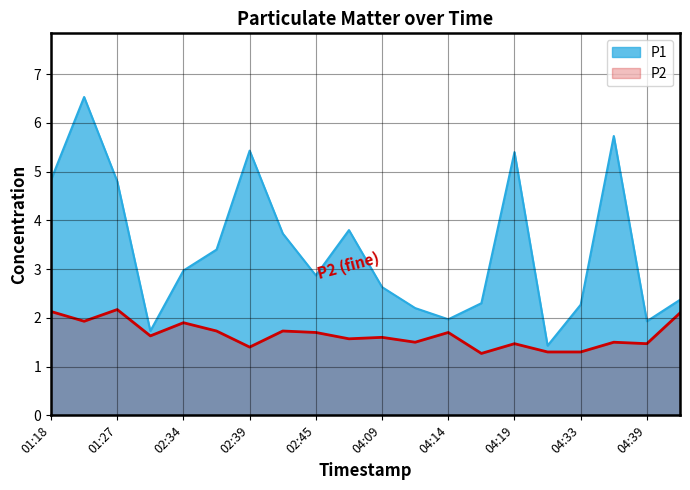

What is the value of the P1 point at the 4th from the left?

1.7